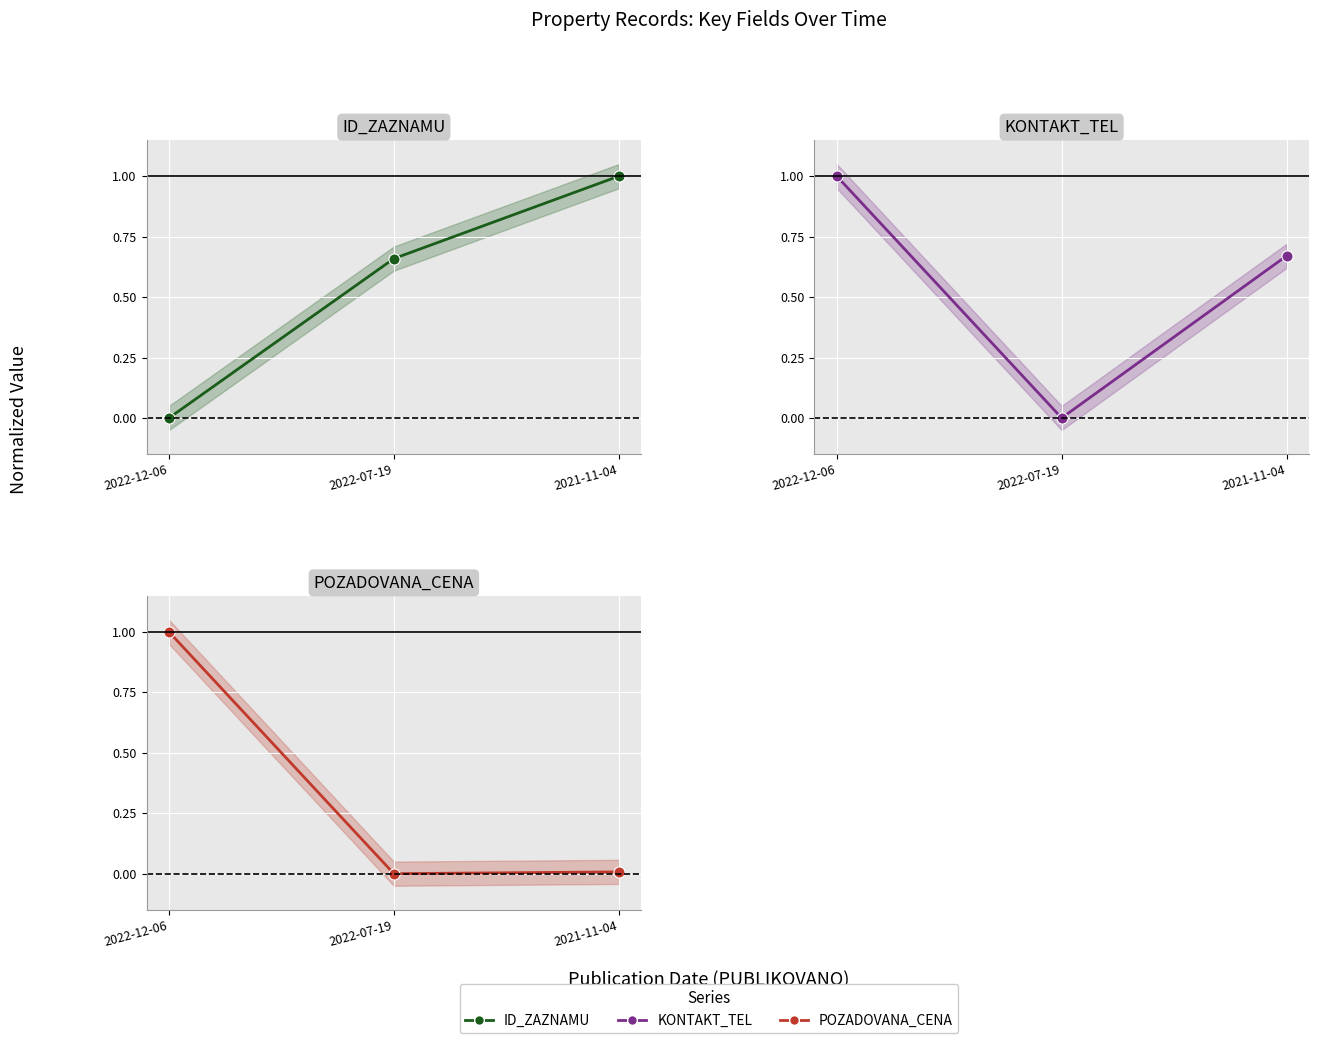

What is the sum of the ID_ZAZNAMU values at 2022-12-06 and 2021-11-04?

1.0